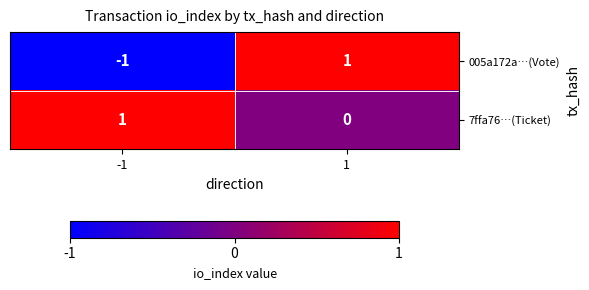

List the series in order of their overall mean, lowest first.

005a172a…(Vote), 7ffa76…(Ticket)